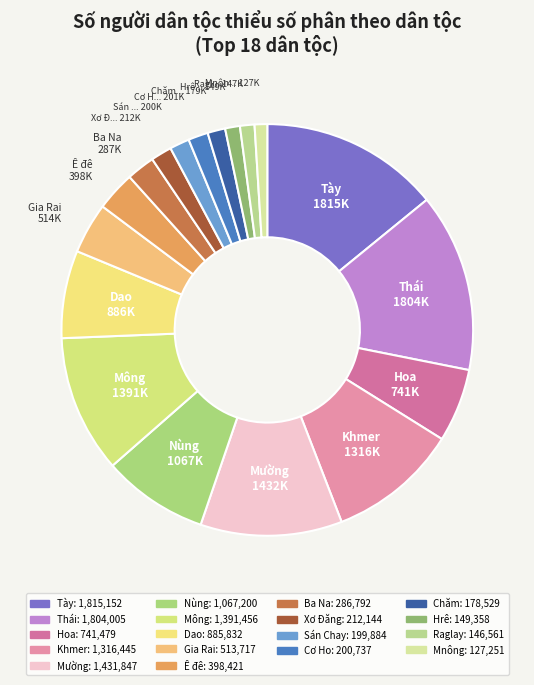

Is there a majority slice in this chart?

No